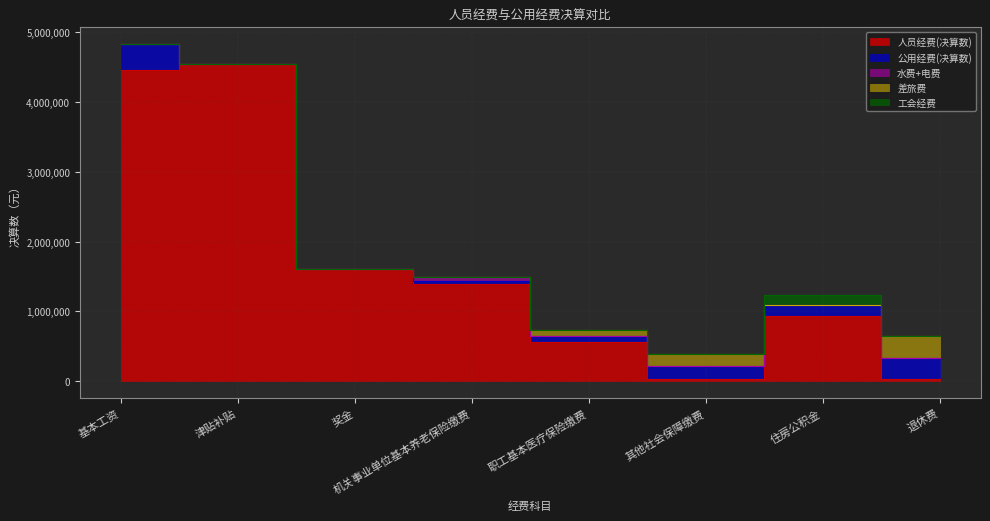

The value of 工会经费 at 奖金 is 0.0. True or false?

True